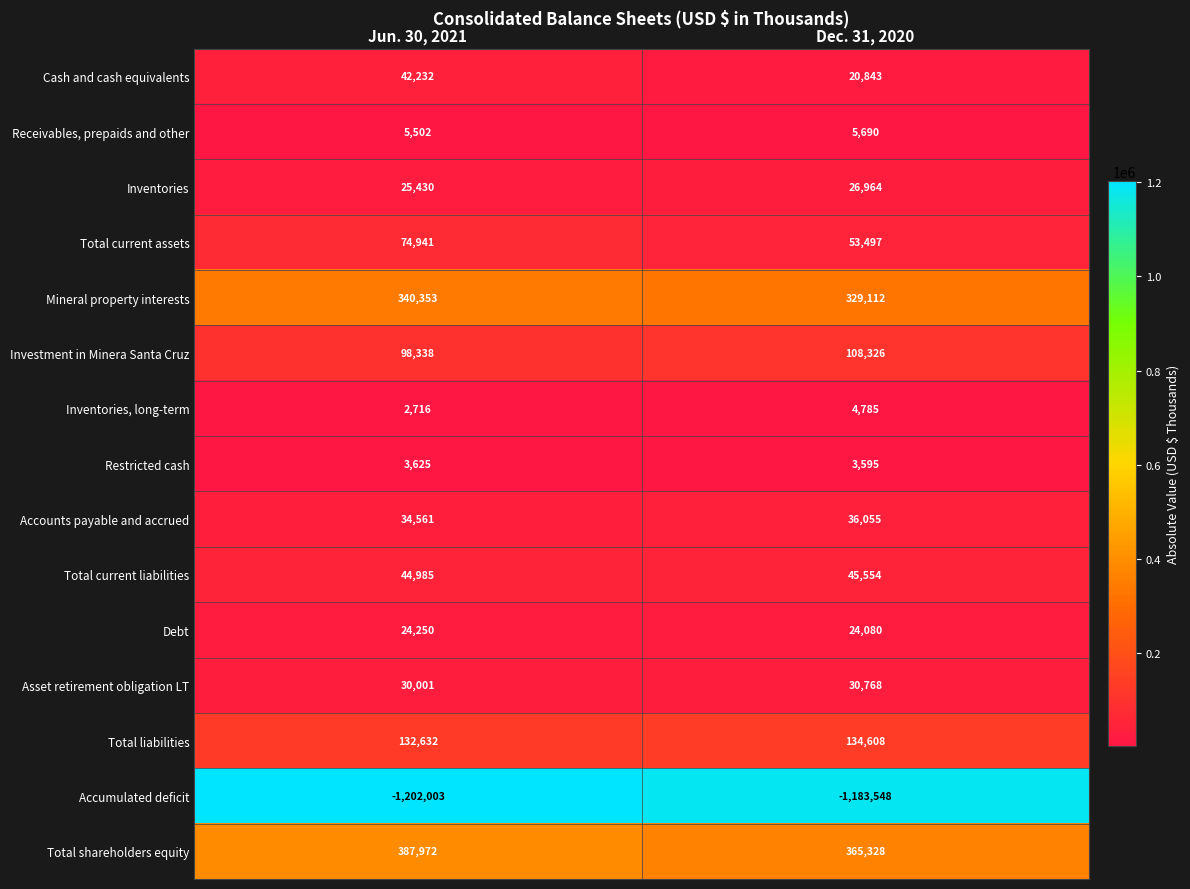

Reading left to right, extract all data points from this chart.

Cash and cash equivalents: Jun. 30, 2021=42232	Dec. 31, 2020=20843
Receivables, prepaids and other: Jun. 30, 2021=5502	Dec. 31, 2020=5690
Inventories: Jun. 30, 2021=25430	Dec. 31, 2020=26964
Total current assets: Jun. 30, 2021=74941	Dec. 31, 2020=53497
Mineral property interests: Jun. 30, 2021=340353	Dec. 31, 2020=329112
Investment in Minera Santa Cruz: Jun. 30, 2021=98338	Dec. 31, 2020=108326
Inventories, long-term: Jun. 30, 2021=2716	Dec. 31, 2020=4785
Restricted cash: Jun. 30, 2021=3625	Dec. 31, 2020=3595
Accounts payable and accrued: Jun. 30, 2021=34561	Dec. 31, 2020=36055
Total current liabilities: Jun. 30, 2021=44985	Dec. 31, 2020=45554
Debt: Jun. 30, 2021=24250	Dec. 31, 2020=24080
Asset retirement obligation LT: Jun. 30, 2021=30001	Dec. 31, 2020=30768
Total liabilities: Jun. 30, 2021=132632	Dec. 31, 2020=134608
Accumulated deficit: Jun. 30, 2021=-1202003	Dec. 31, 2020=-1183548
Total shareholders equity: Jun. 30, 2021=387972	Dec. 31, 2020=365328